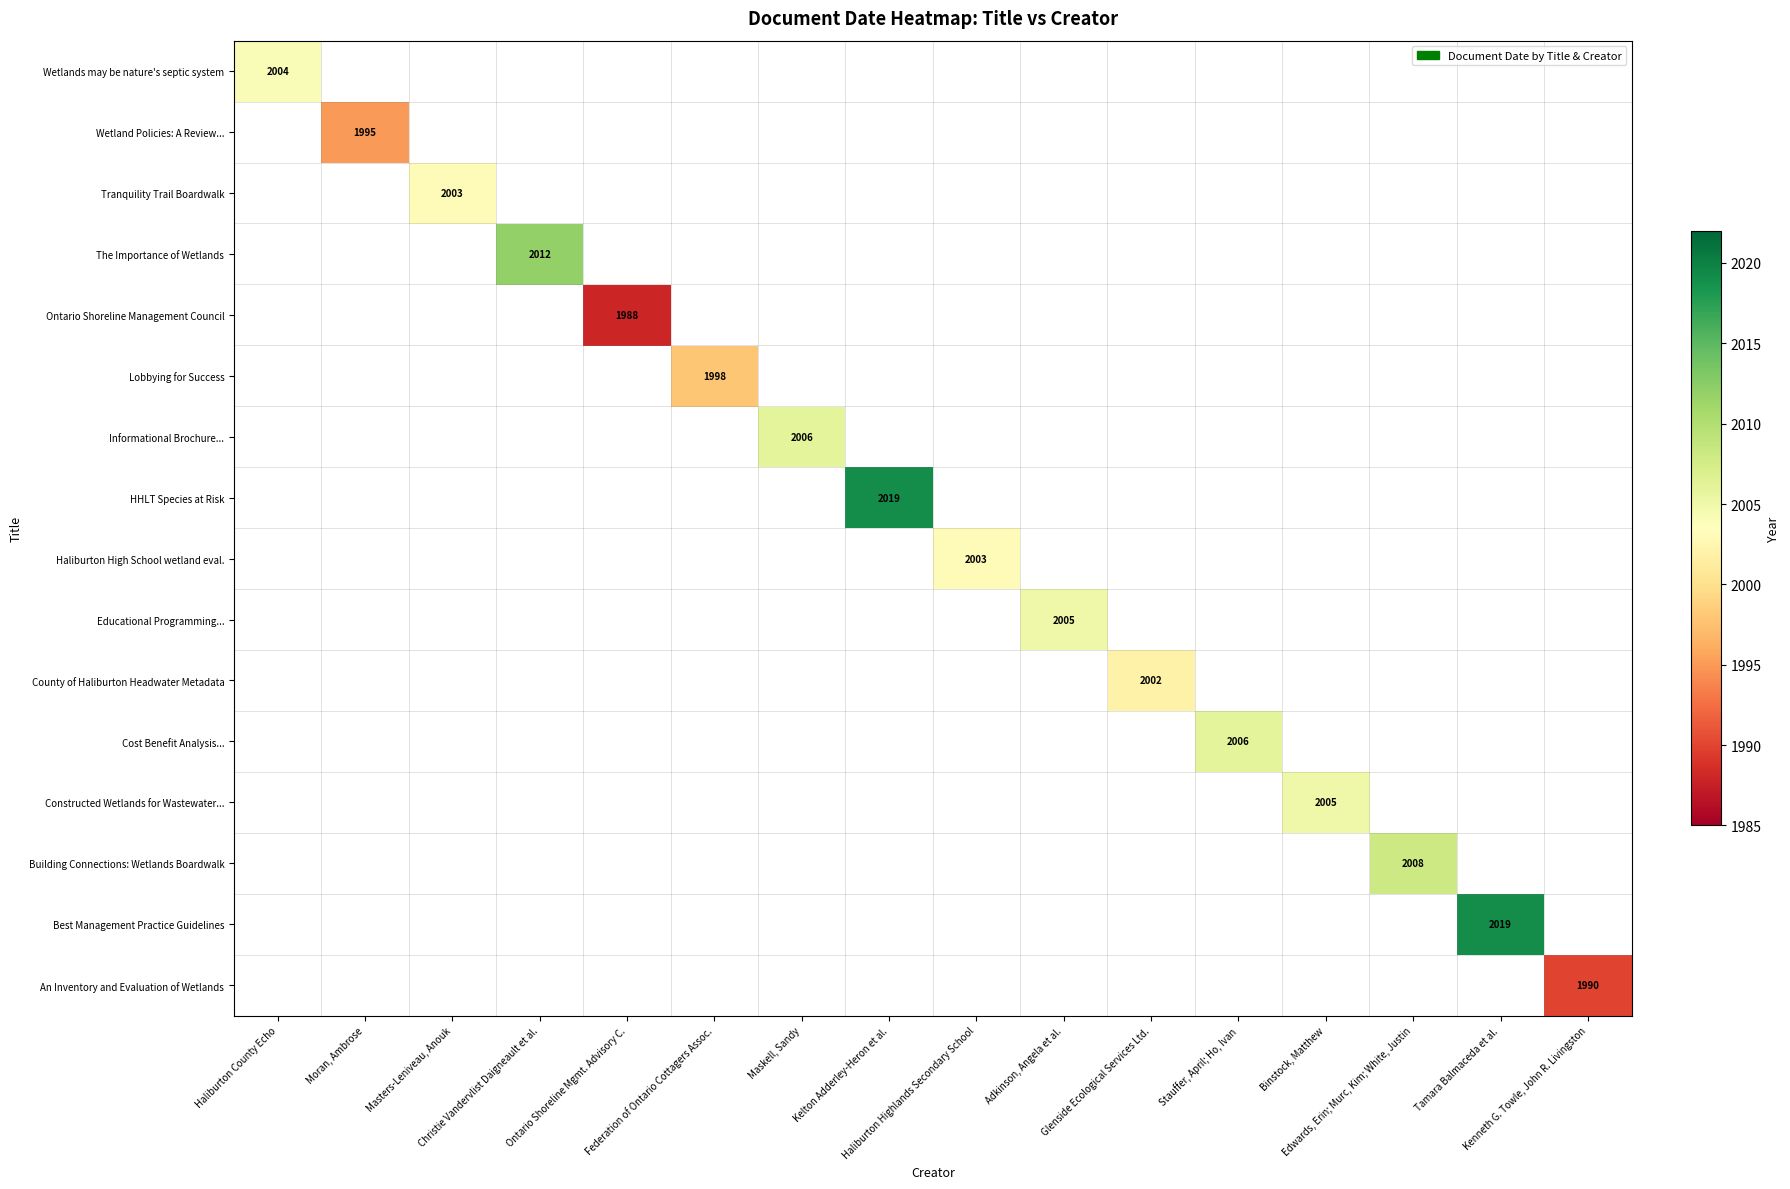

How many values in Constructed Wetlands for Wastewater... are above zero?

1